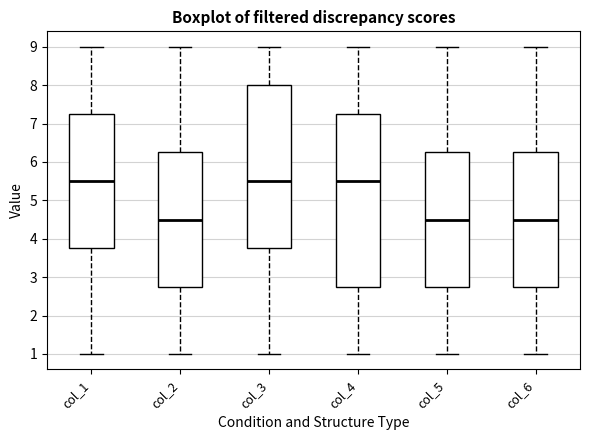

Reading left to right, transcribe this box plot: for each box, give where its median line is, the range the box spans, and where its two whiskers end, as read against the y-axis. The values are not printed on the chart, so give them approximately, as read against the axis.

col_1: median 5.5, box 3.8 to 7.3, whiskers 1.0 to 9.0
col_2: median 4.5, box 2.8 to 6.3, whiskers 1.0 to 9.0
col_3: median 5.5, box 3.8 to 8.0, whiskers 1.0 to 9.0
col_4: median 5.5, box 2.8 to 7.3, whiskers 1.0 to 9.0
col_5: median 4.5, box 2.8 to 6.3, whiskers 1.0 to 9.0
col_6: median 4.5, box 2.8 to 6.3, whiskers 1.0 to 9.0